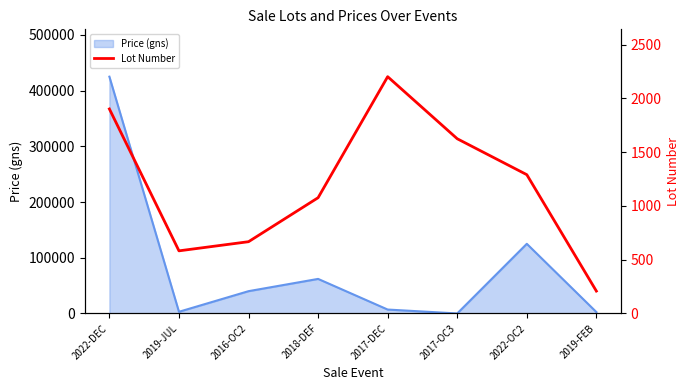

Does the chart have visible grid lines?

No